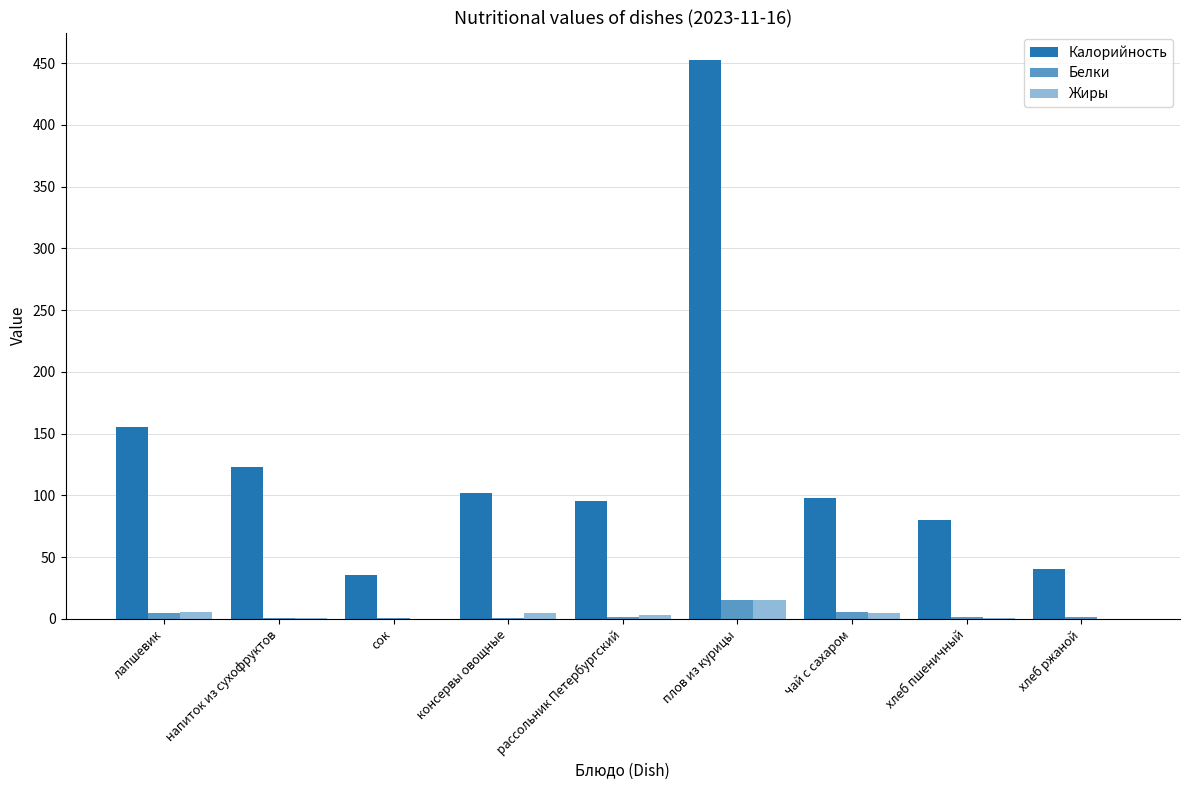

How many series are shown in this chart?

3